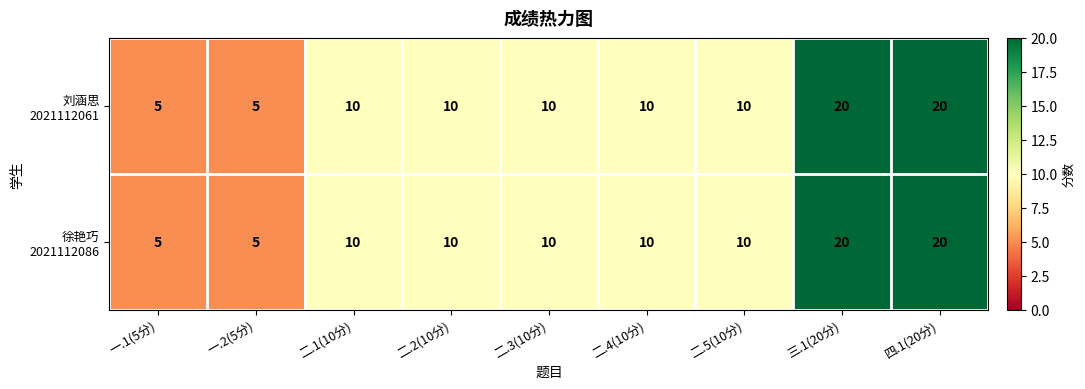

What is the minimum value shown in the chart?

5